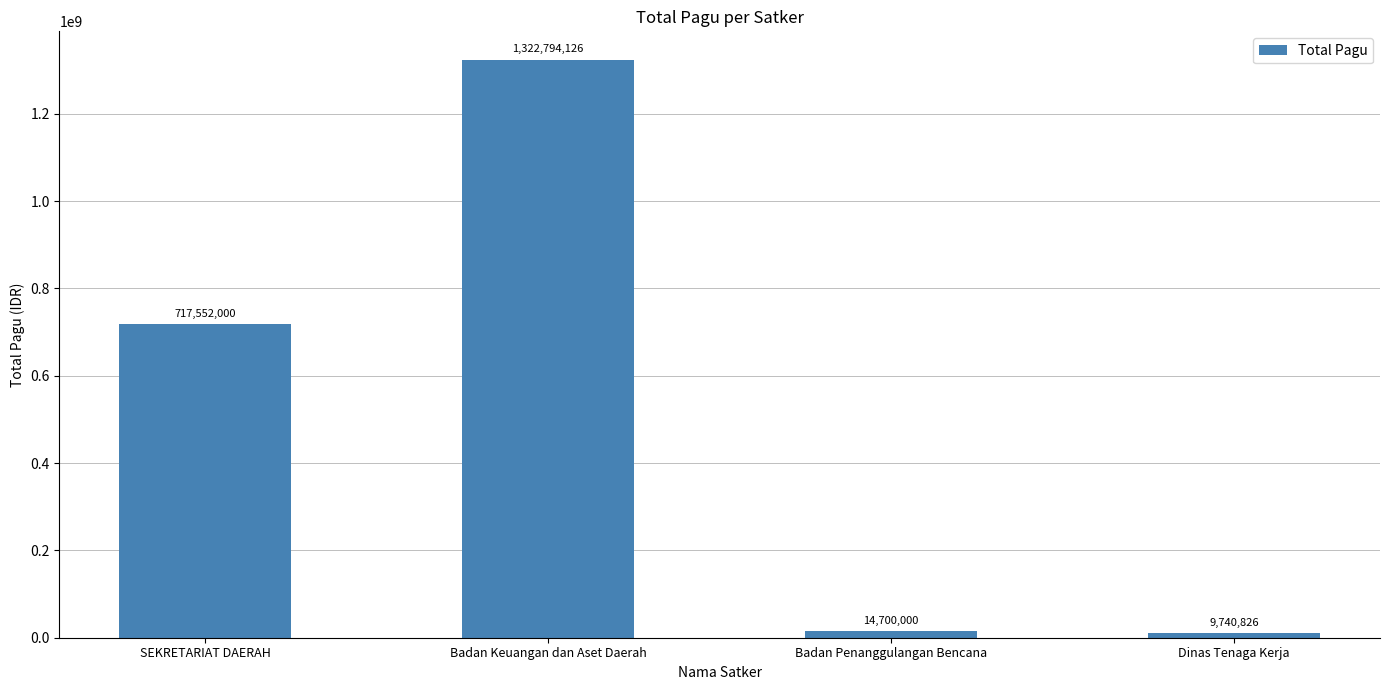

What is the difference between the maximum and minimum values?

1313053300